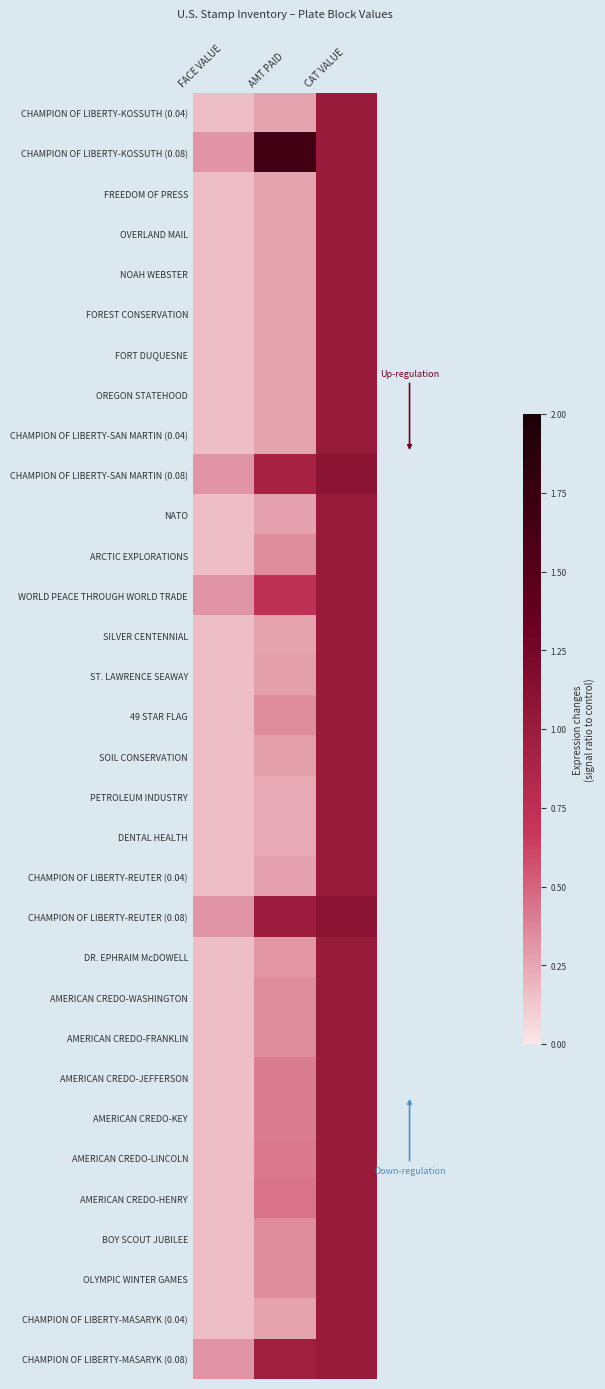

Which has a higher value, FACE VALUE or AMT PAID?

AMT PAID